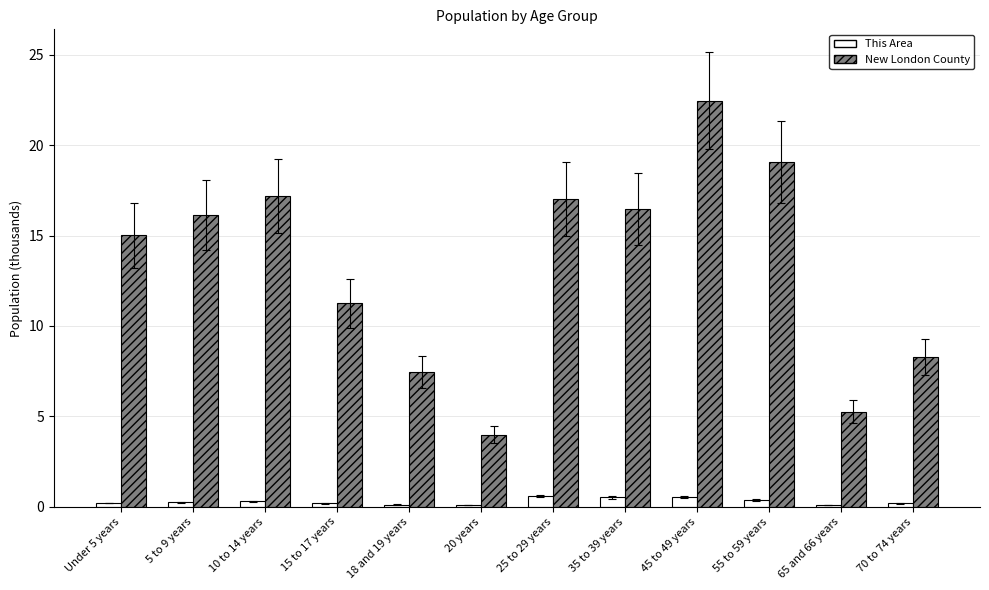

How many bars are there in total?

24